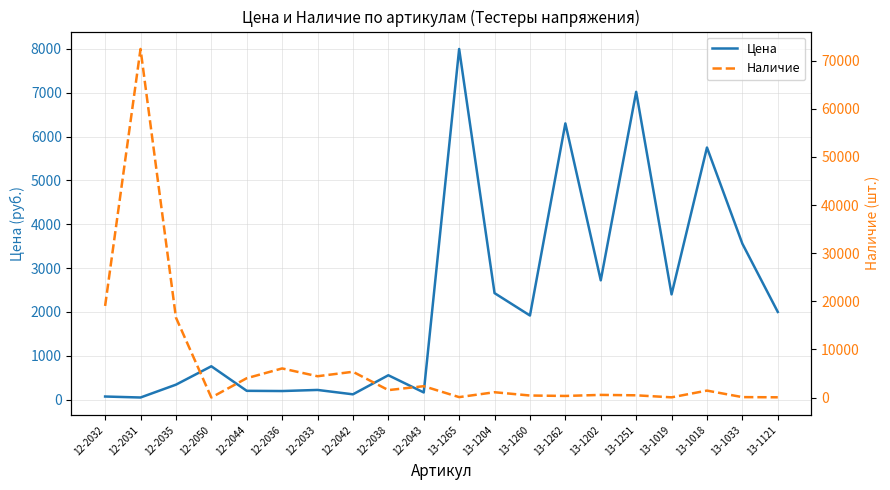

Is the value of Цена at 13-1033 greater than the value of Наличие at 12-2031?

No